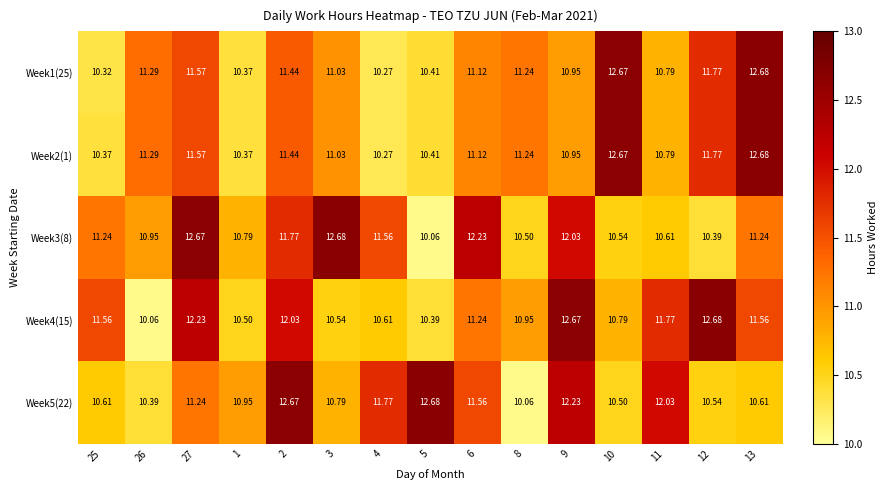

Is the value of Week5(22) at 12 greater than the value of Week4(15) at 4?

No